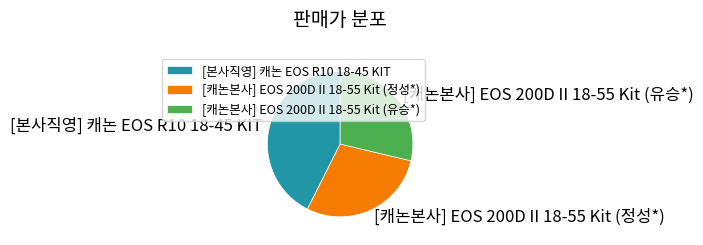

Does [캐논본사] EOS 200D II 18-55 Kit (유승*) represent more than half of the total?

No